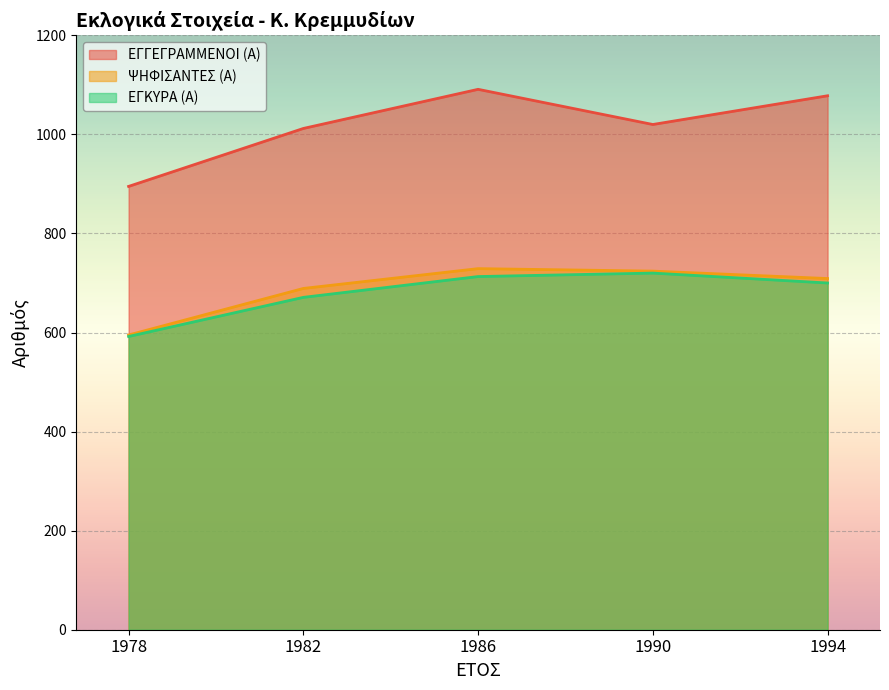

Count the number of categories in the chart.

5